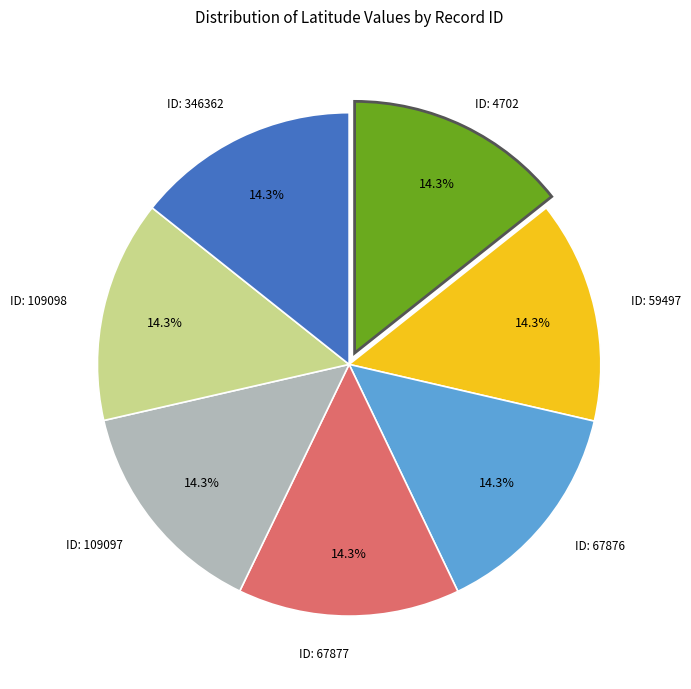

Is there any slice that represents more than half of the pie?

No